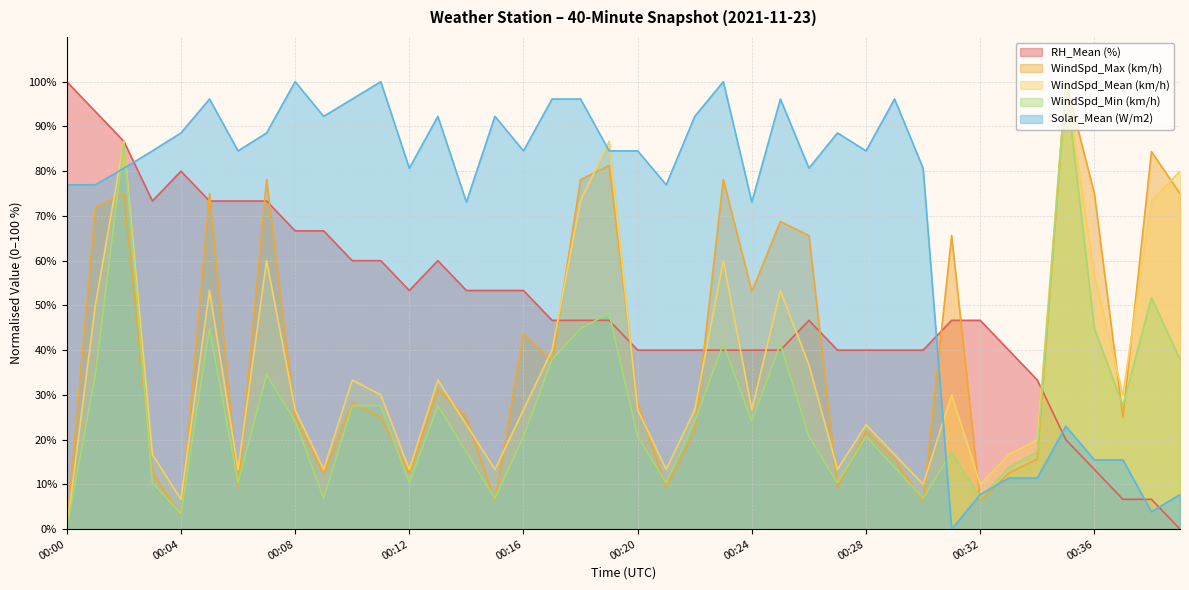

How many interior local peaks does the RH_Mean (%) series have?

3